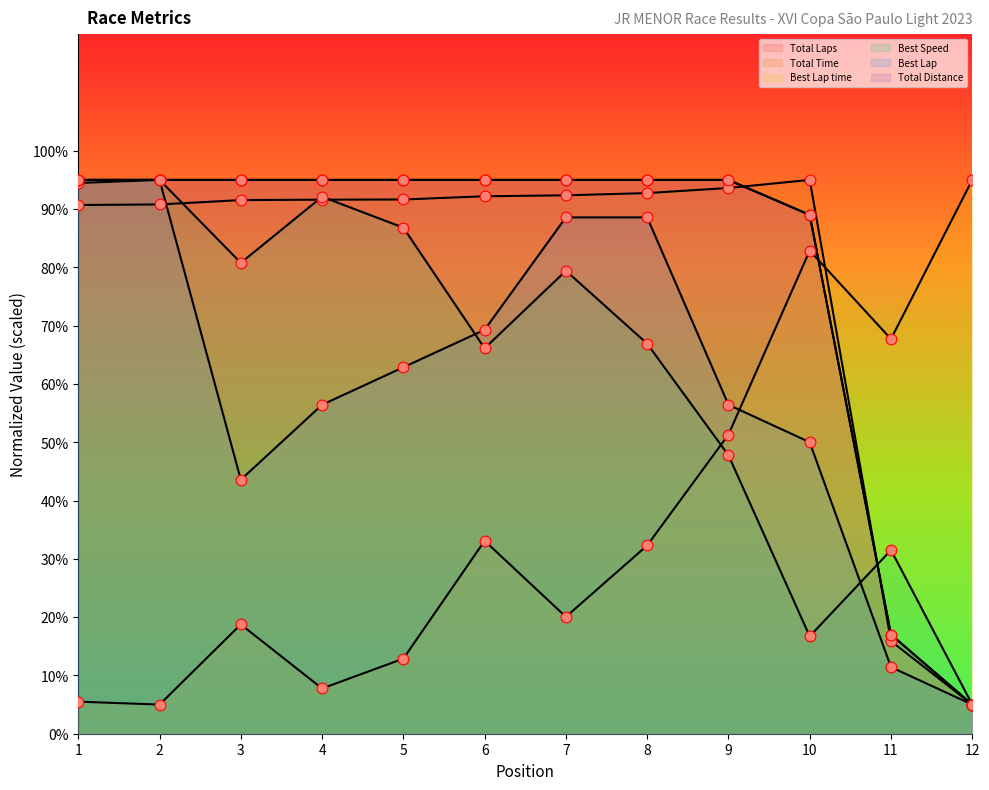

Which series reaches the minimum Y coordinate?

Total Laps